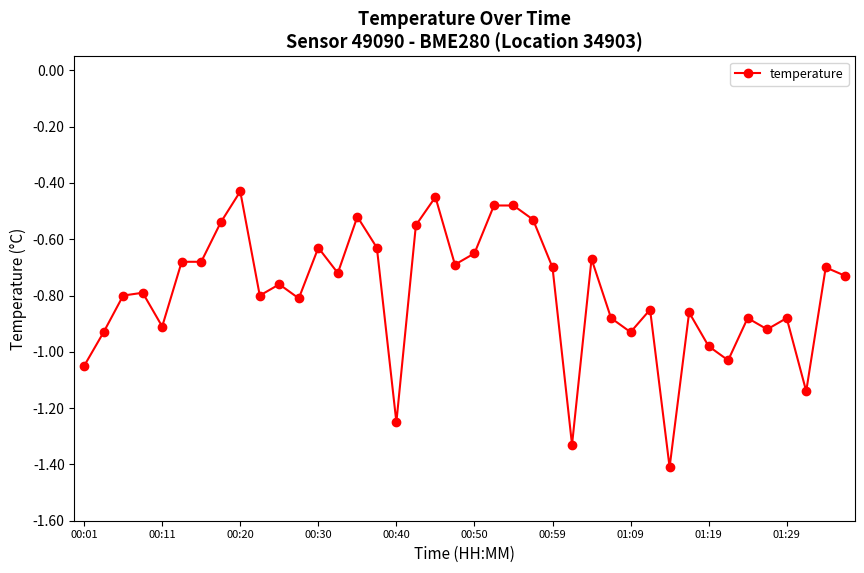

True or false: the data has more than 0 interior local peaks.

True